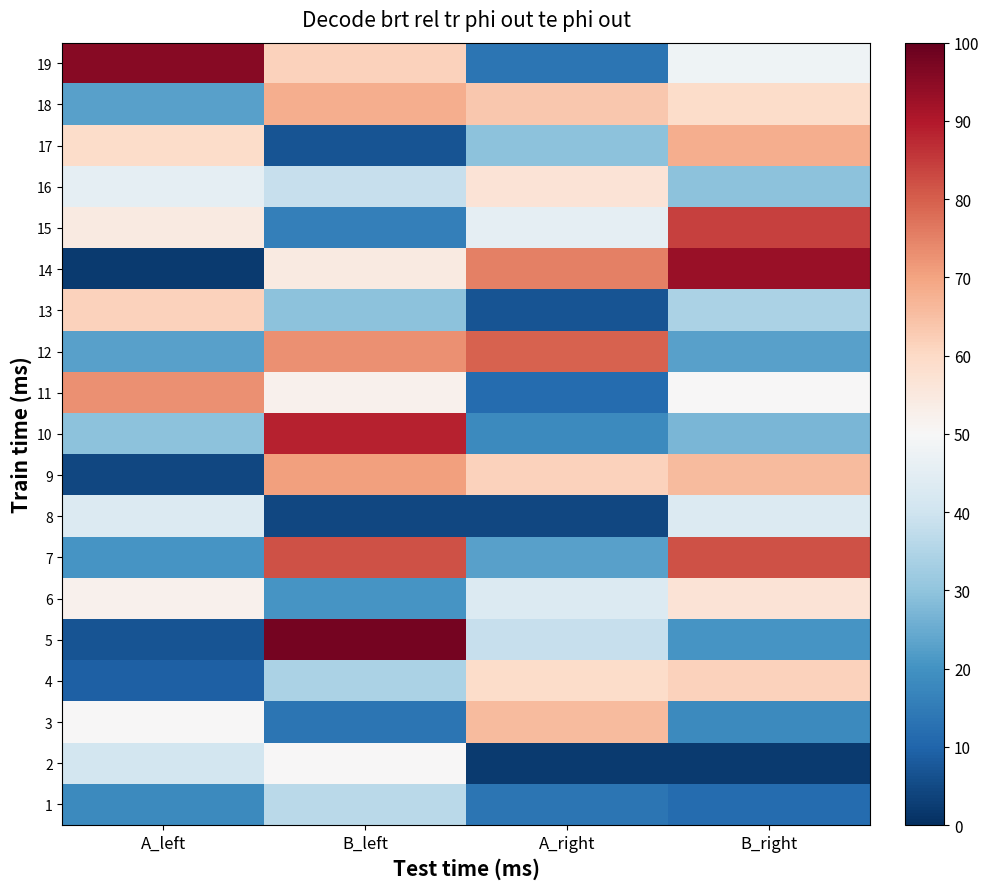

The value of 3 at B_left is 6.5. True or false?

False